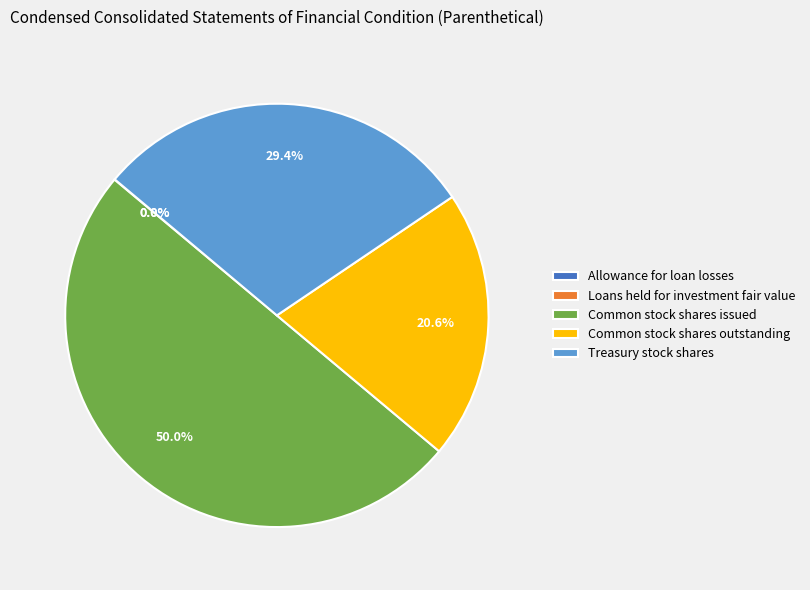

Which has a higher value, Common stock shares issued or Treasury stock shares?

Common stock shares issued